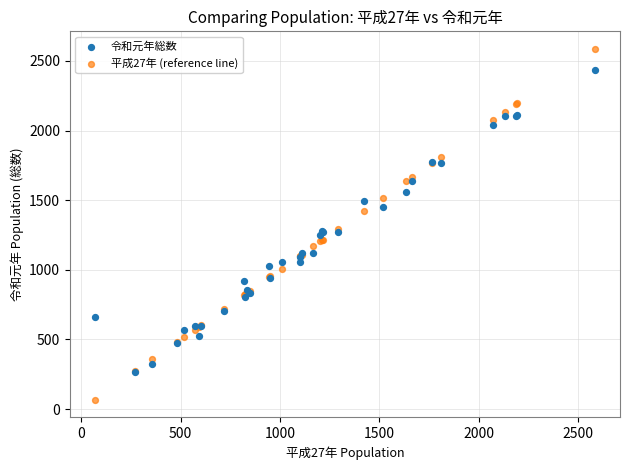

What are all the series names shown in the legend?

令和元年総数, 平成27年 (reference line)